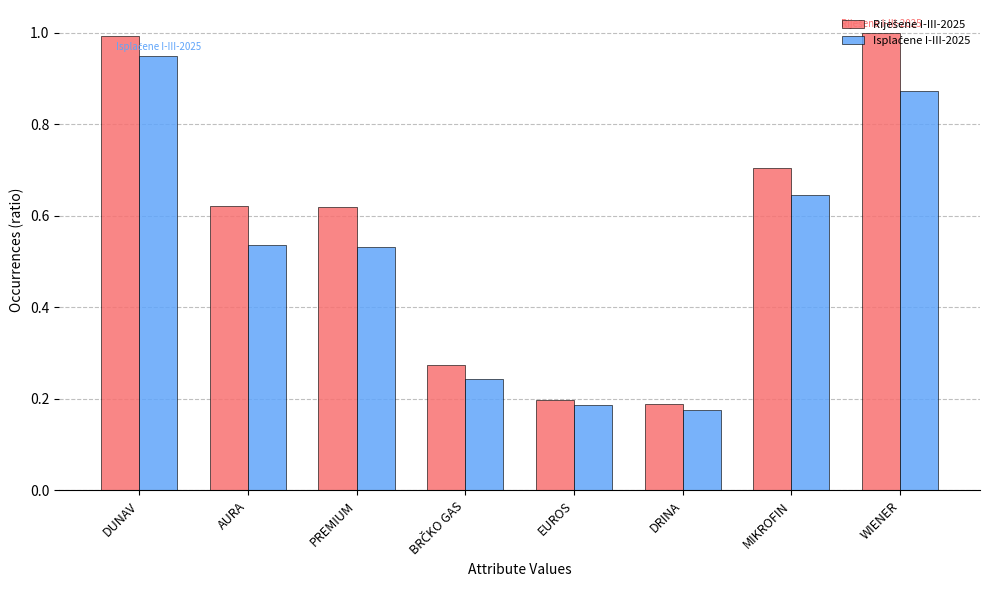

At how many categories does at least one series exceed 0?

8